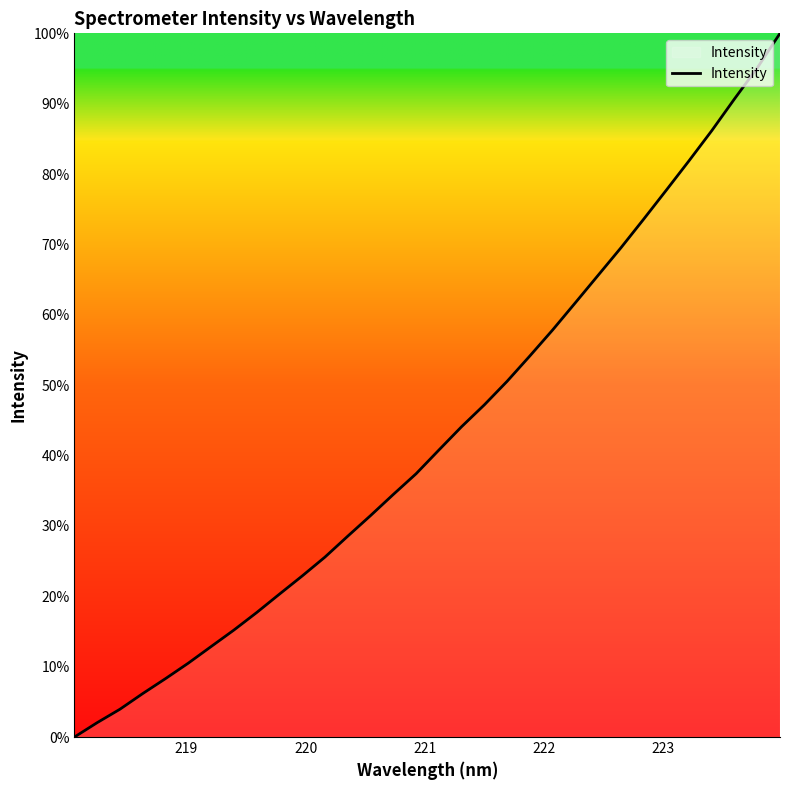

What is the greatest value displayed?

100.0